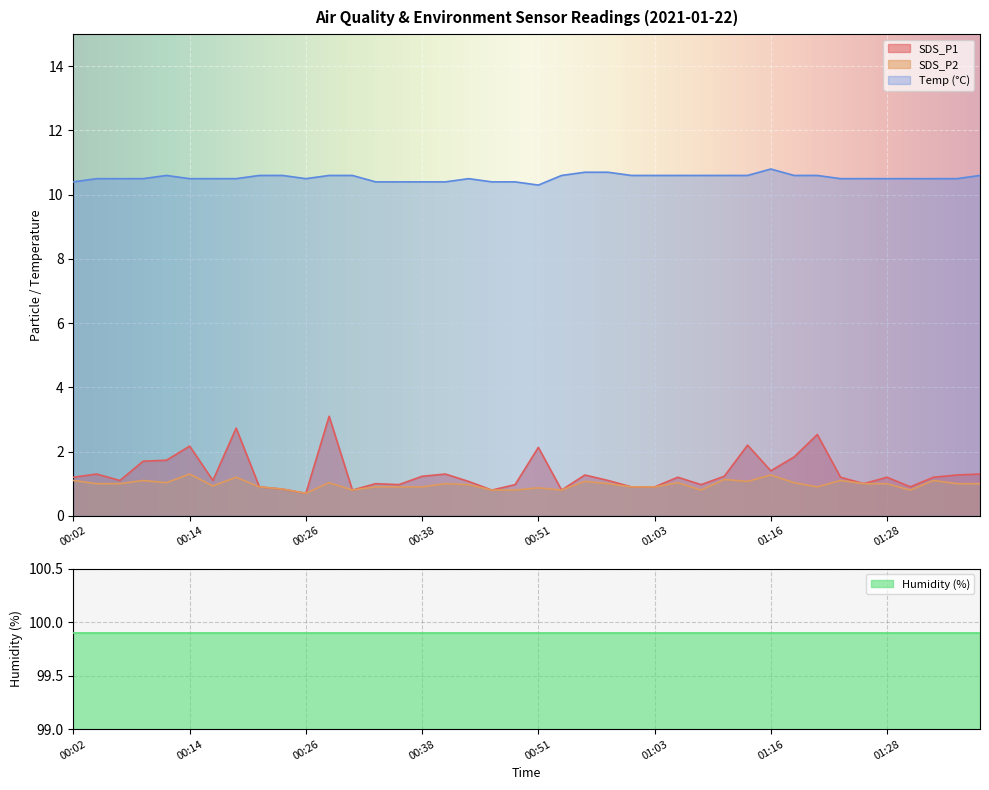

True or false: Temp (°C) and SDS_P2 intersect in this chart.

False